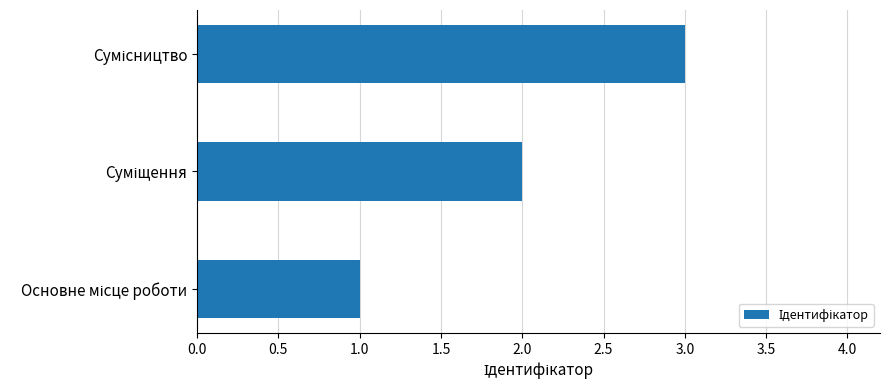

What is the maximum value shown in the chart?

3